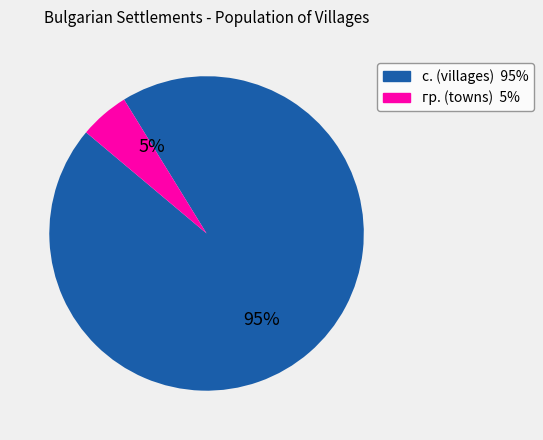

To the nearest percent, what is the average slice percentage?

50%